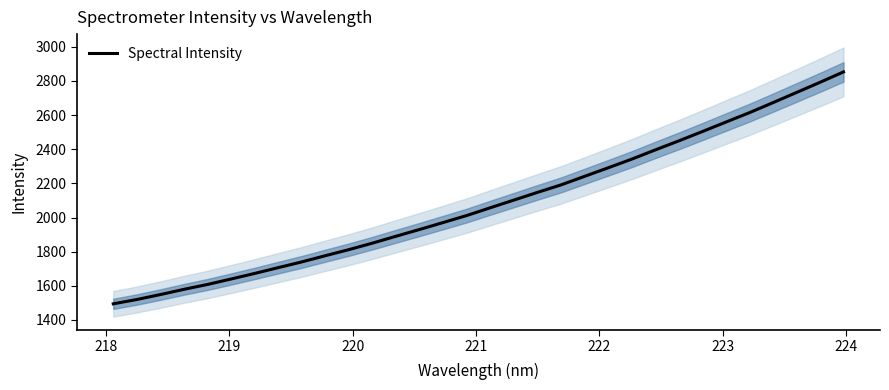

What is the maximum value for Spectral Intensity?

2852.5